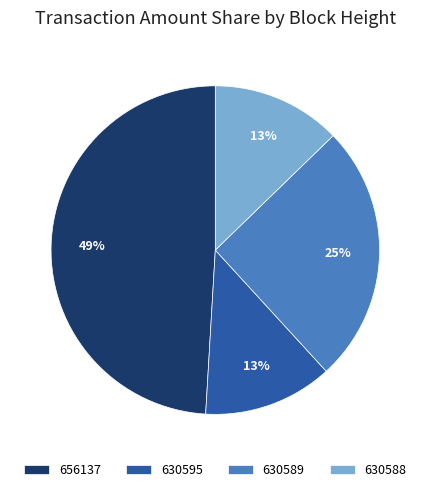

Which slice is the largest?

656137